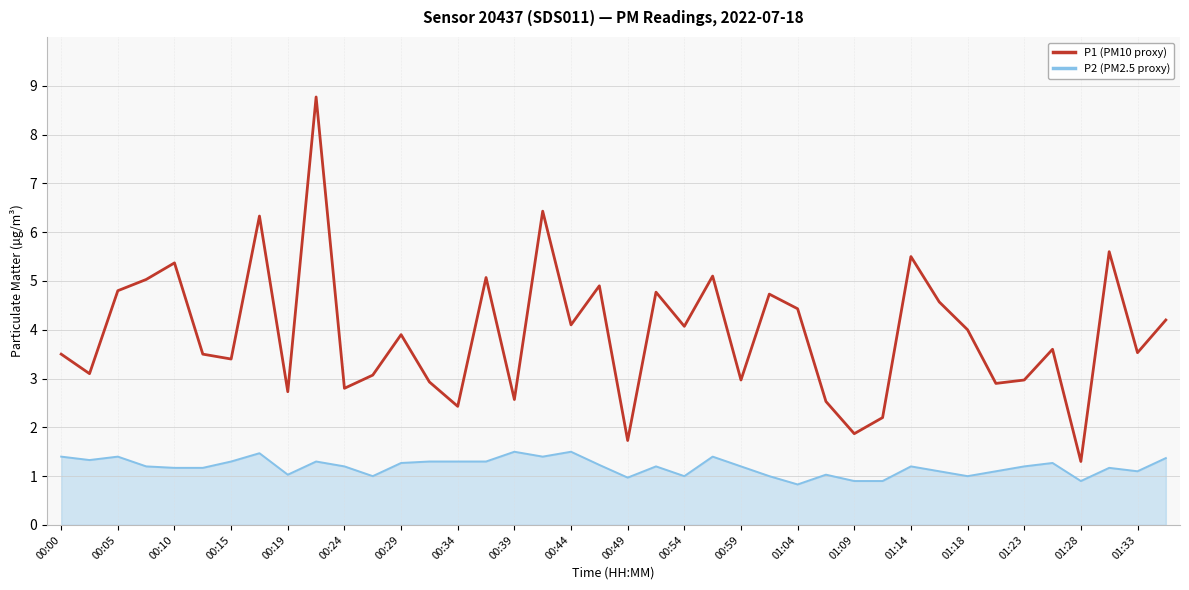

What is the maximum value shown in the chart?

8.8